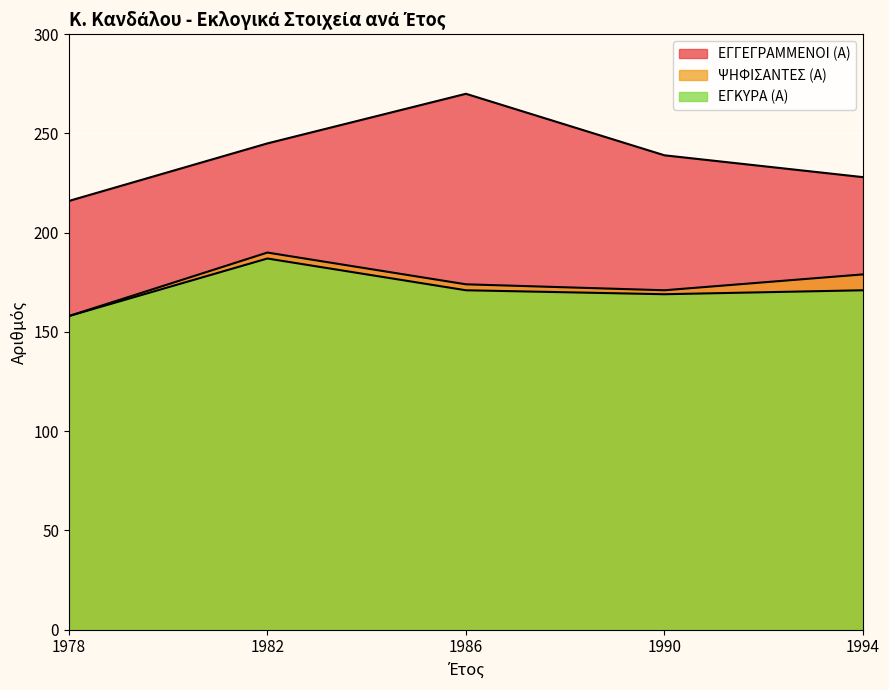

What is the maximum value shown in the chart?

270